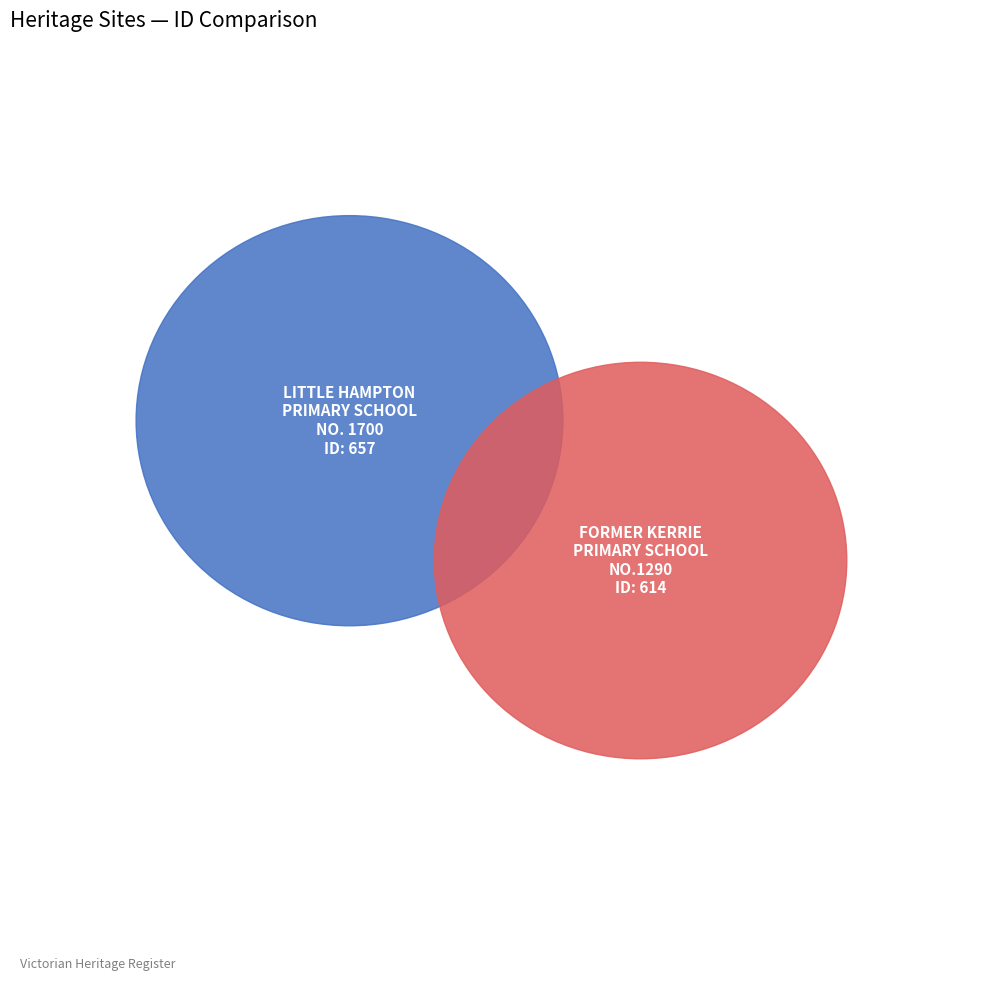

Rank the categories by value from lowest to highest.

FORMER KERRIE PRIMARY SCHOOL NO.1290, LITTLE HAMPTON PRIMARY SCHOOL NO. 1700